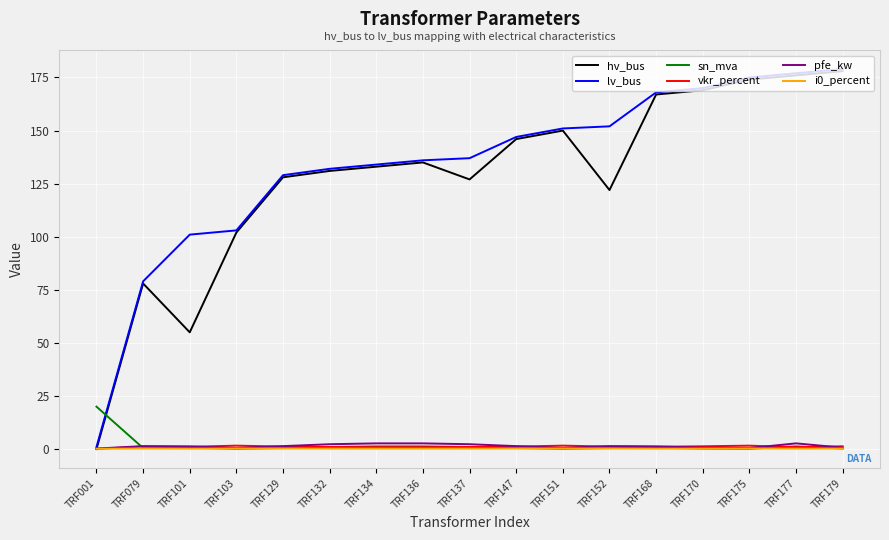

What are all the series names shown in the legend?

hv_bus, lv_bus, sn_mva, vkr_percent, pfe_kw, i0_percent